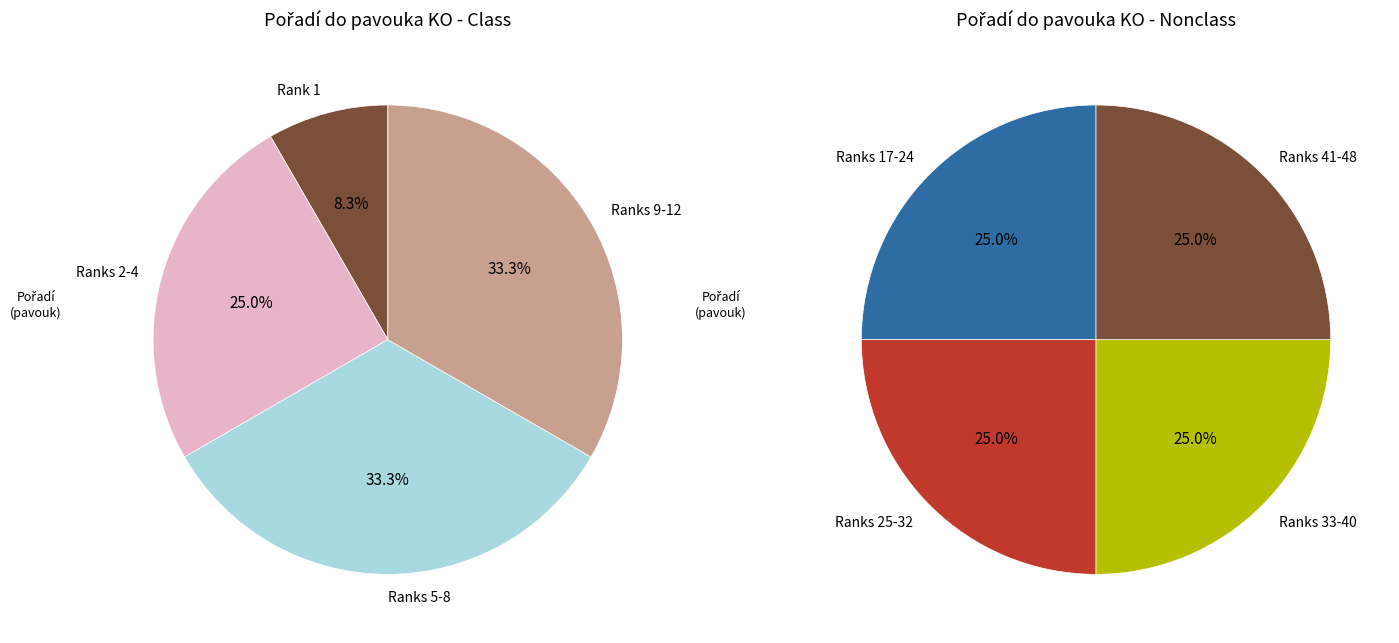

Is it true that 3 is 13% of the pie?

False